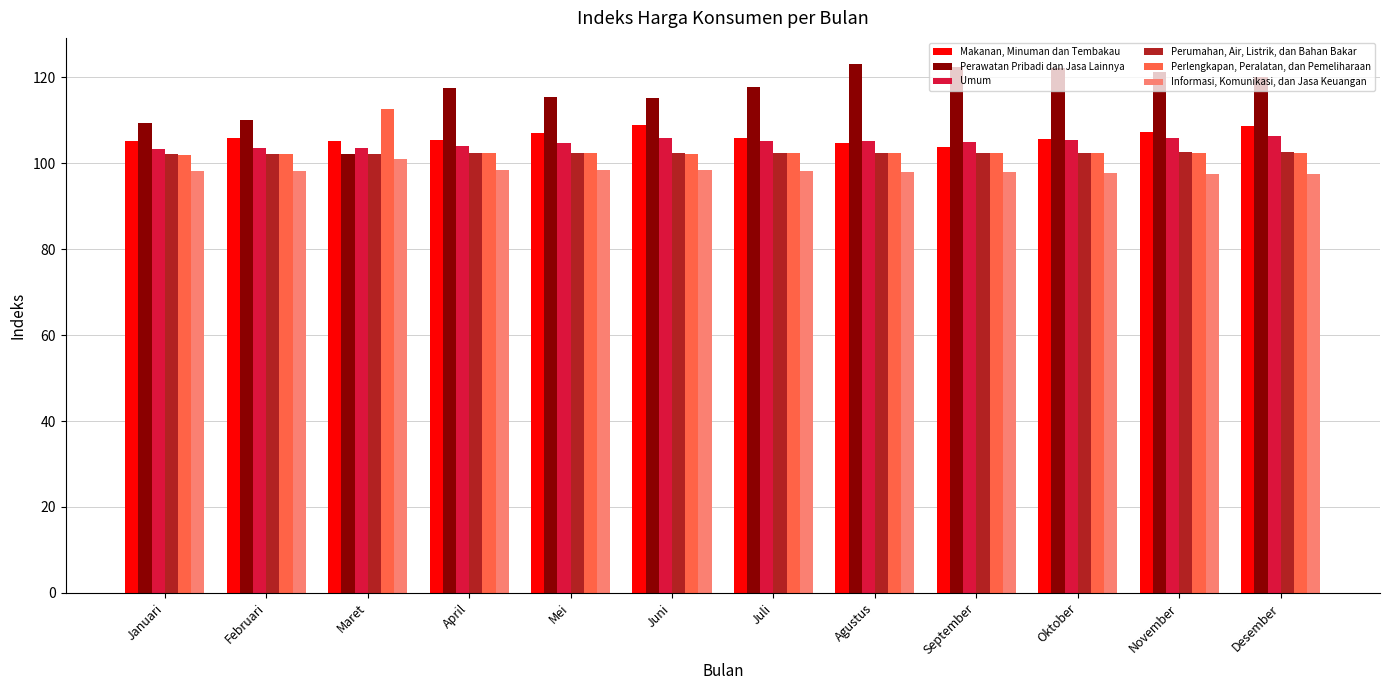

Is it true that Umum equals 41.0 at Oktober?

False